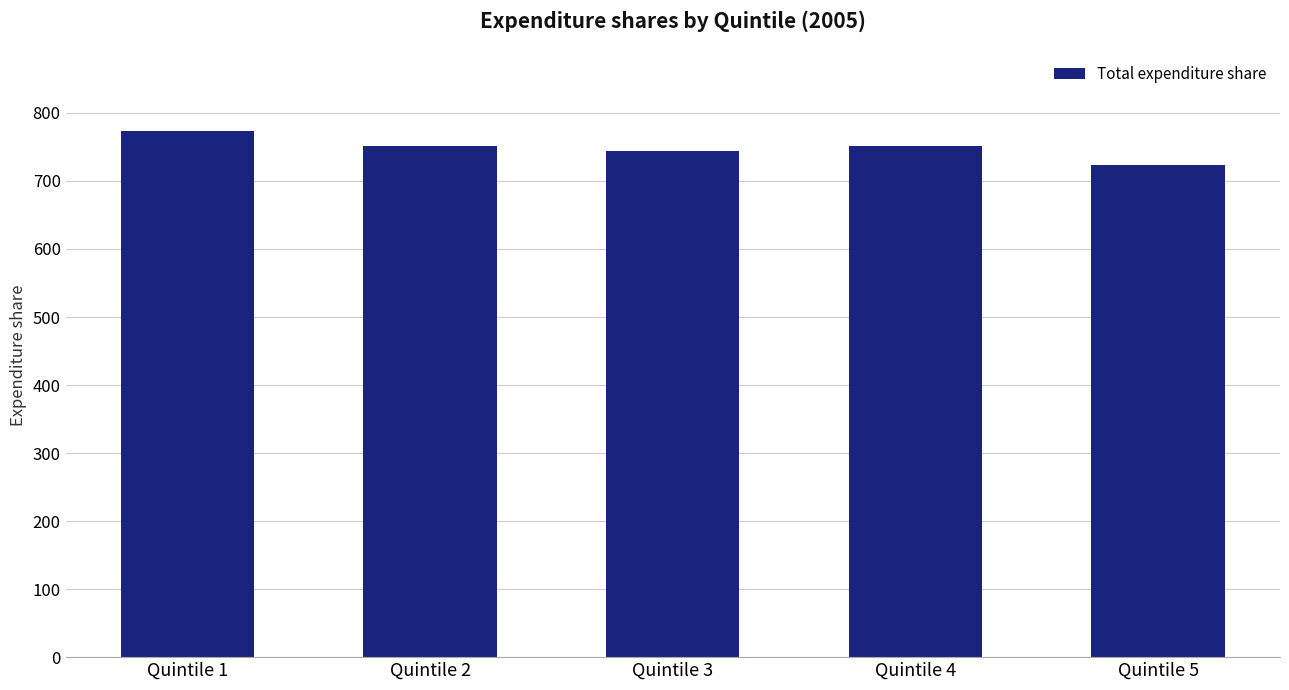

What is the change in value from Quintile 1 to Quintile 4?

-22